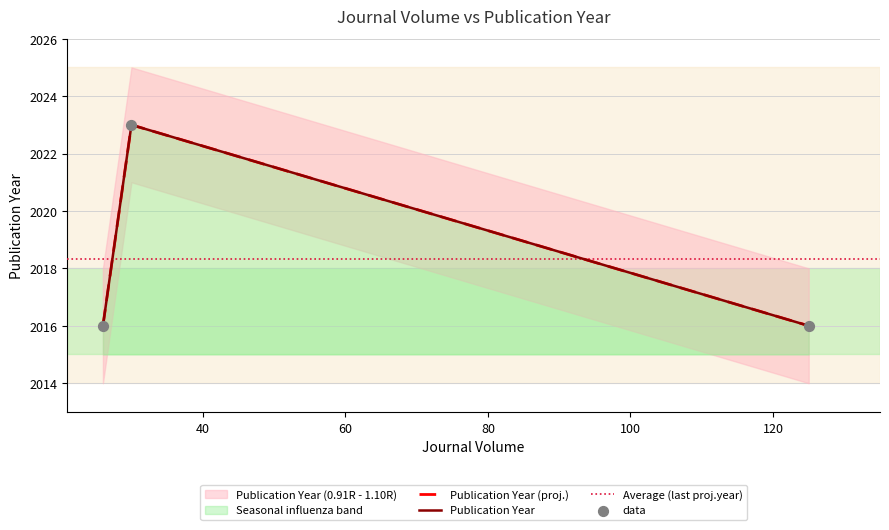

What is the ratio of the value at 26 to the value at 125?

1.0